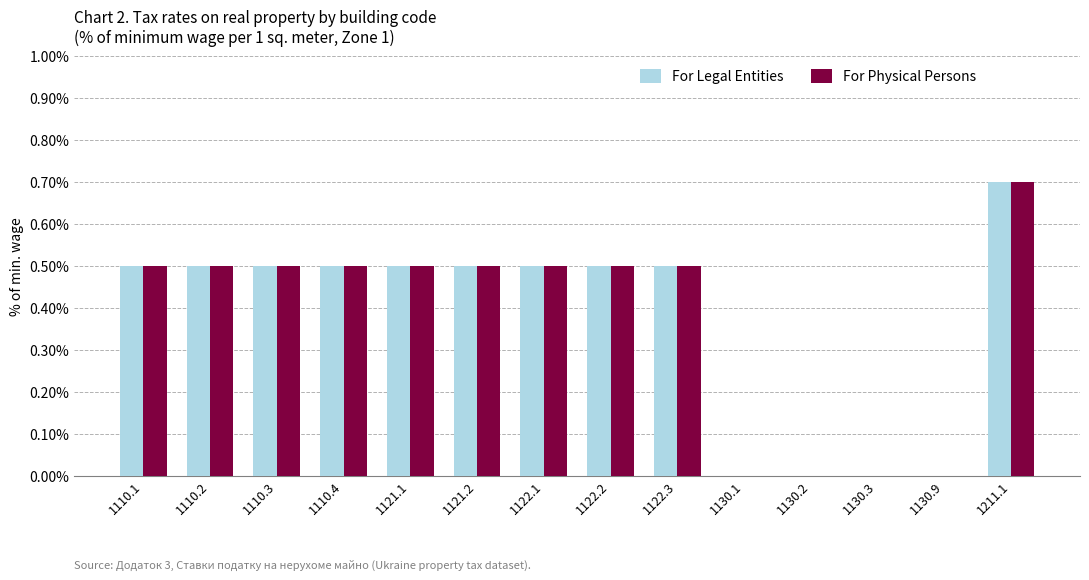

Count the number of categories in the chart.

14